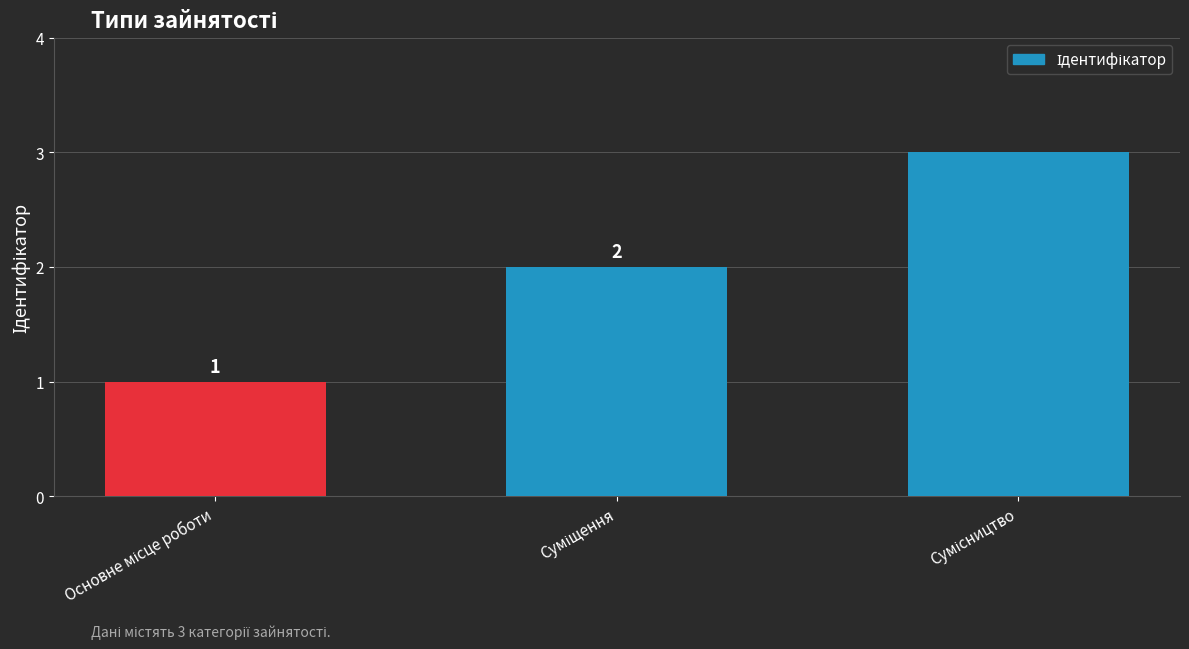

What is the value of the 1st bar from the left?

1